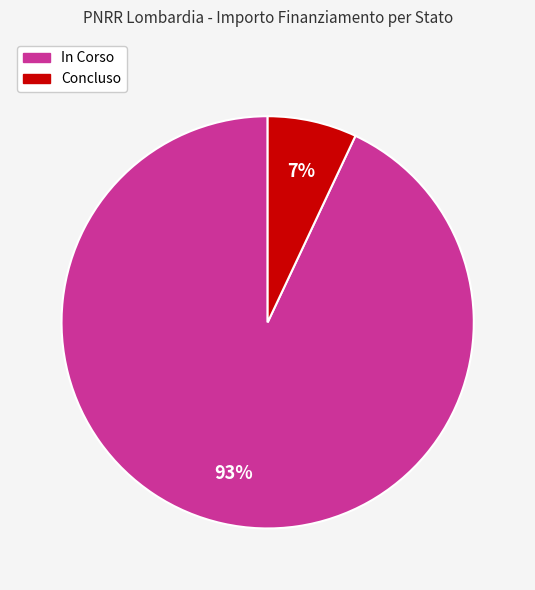

Does any single category account for the majority?

Yes